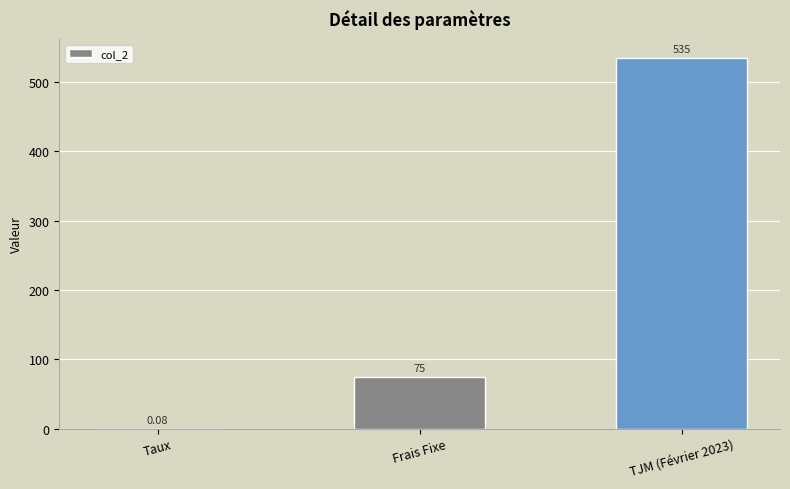

Which has a higher value, Taux or TJM (Février 2023)?

TJM (Février 2023)